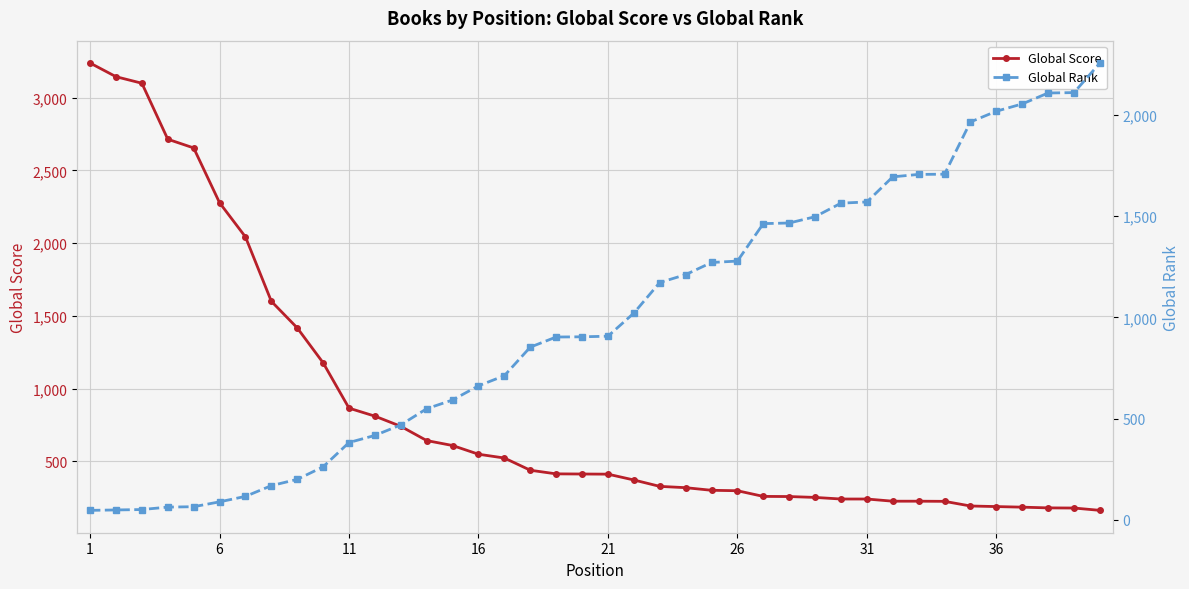

How many values in the Global Score series are below 412?

20